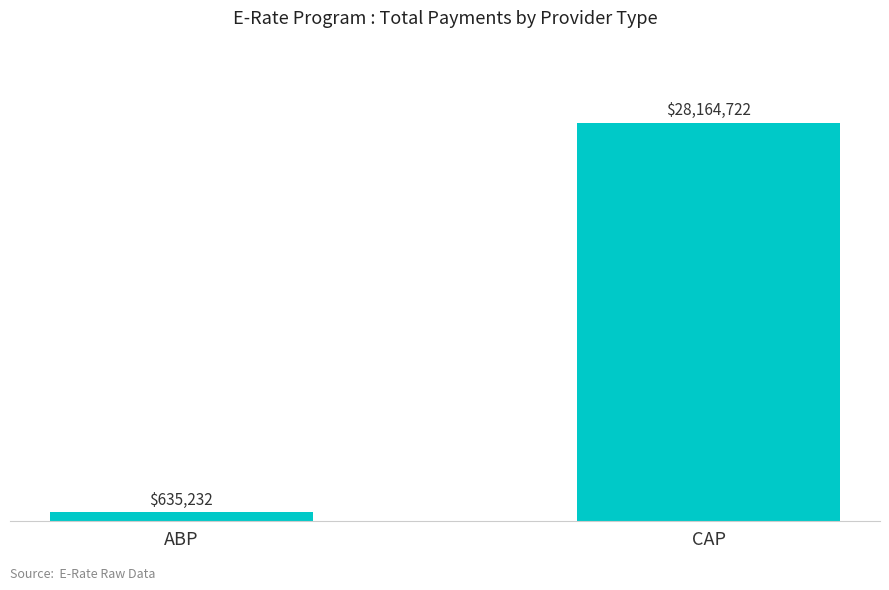

Does the chart contain any negative values?

No